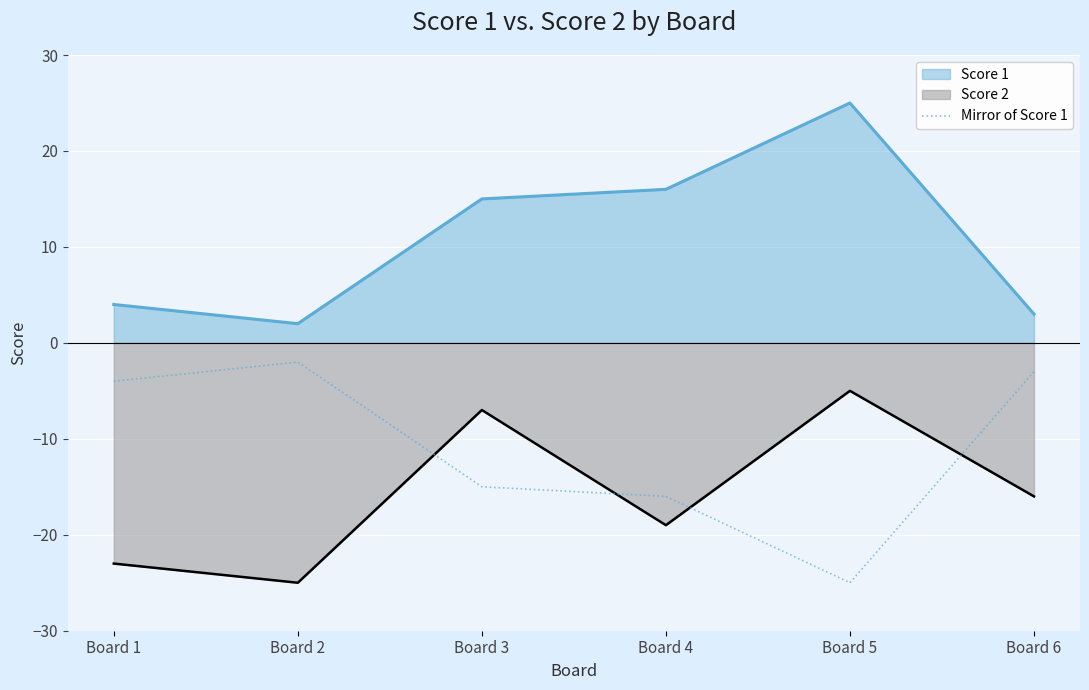

What is the smallest value displayed?

-25